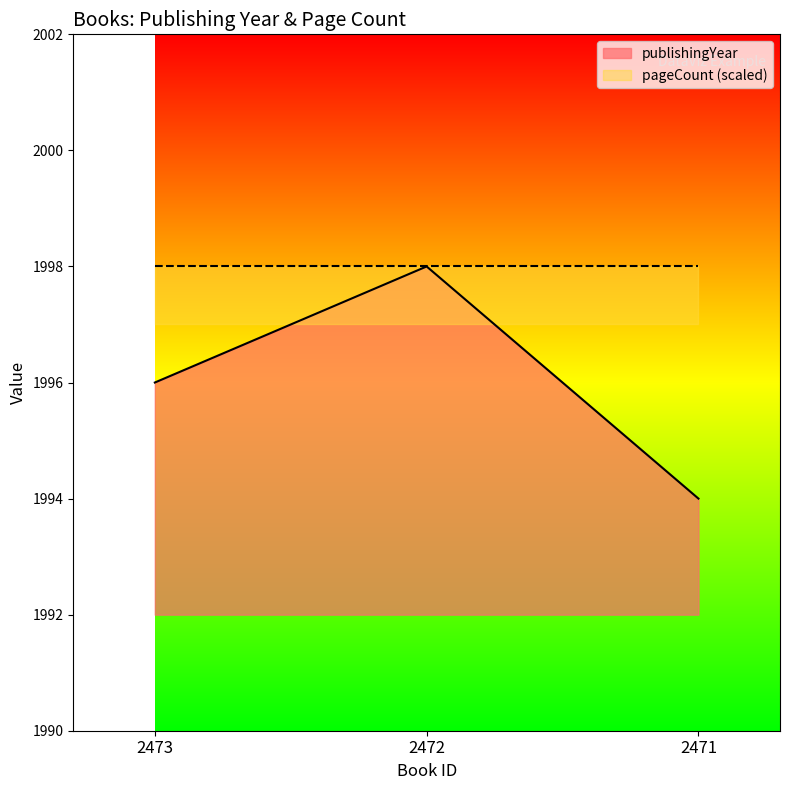

What is the difference between the values at 2471 and 2472?

4